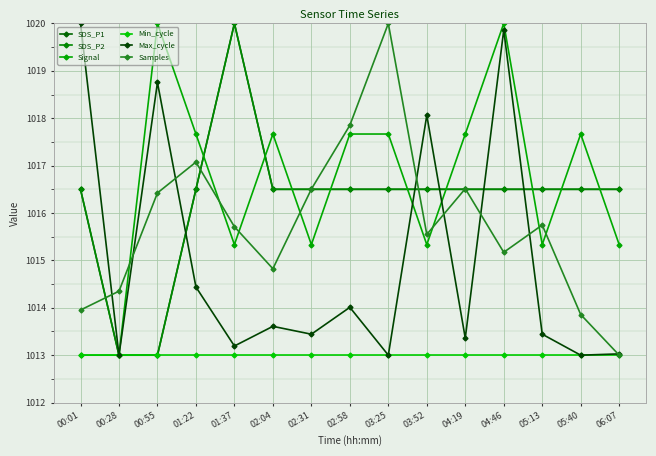

Reading right to left, extract all data points from this chart.

SDS_P1: 06:07=1016.5	05:40=1016.5	05:13=1016.5	04:46=1016.5	04:19=1016.5	03:52=1016.5	03:25=1016.5	02:58=1016.5	02:31=1016.5	02:04=1016.5	01:37=1020.0	01:22=1016.5	00:55=1013.0	00:28=1013.0	00:01=1016.5
SDS_P2: 06:07=1016.5	05:40=1016.5	05:13=1016.5	04:46=1016.5	04:19=1016.5	03:52=1016.5	03:25=1016.5	02:58=1016.5	02:31=1016.5	02:04=1016.5	01:37=1020.0	01:22=1016.5	00:55=1013.0	00:28=1013.0	00:01=1016.5
Signal: 06:07=1015.3	05:40=1017.7	05:13=1015.3	04:46=1020.0	04:19=1017.7	03:52=1015.3	03:25=1017.7	02:58=1017.7	02:31=1015.3	02:04=1017.7	01:37=1015.3	01:22=1017.7	00:55=1020.0	00:28=1013.0	00:01=1013.0
Min_cycle: 06:07=1013.0	05:40=1013.0	05:13=1013.0	04:46=1013.0	04:19=1013.0	03:52=1013.0	03:25=1013.0	02:58=1013.0	02:31=1013.0	02:04=1013.0	01:37=1013.0	01:22=1013.0	00:55=1013.0	00:28=1013.0	00:01=1013.0
Max_cycle: 06:07=1013.0	05:40=1013.0	05:13=1013.4	04:46=1019.9	04:19=1013.4	03:52=1018.1	03:25=1013.0	02:58=1014.0	02:31=1013.4	02:04=1013.6	01:37=1013.2	01:22=1014.4	00:55=1018.8	00:28=1013.0	00:01=1020.0
Samples: 06:07=1013.0	05:40=1013.9	05:13=1015.7	04:46=1015.2	04:19=1016.5	03:52=1015.5	03:25=1020.0	02:58=1017.9	02:31=1016.5	02:04=1014.8	01:37=1015.7	01:22=1017.1	00:55=1016.4	00:28=1014.4	00:01=1014.0